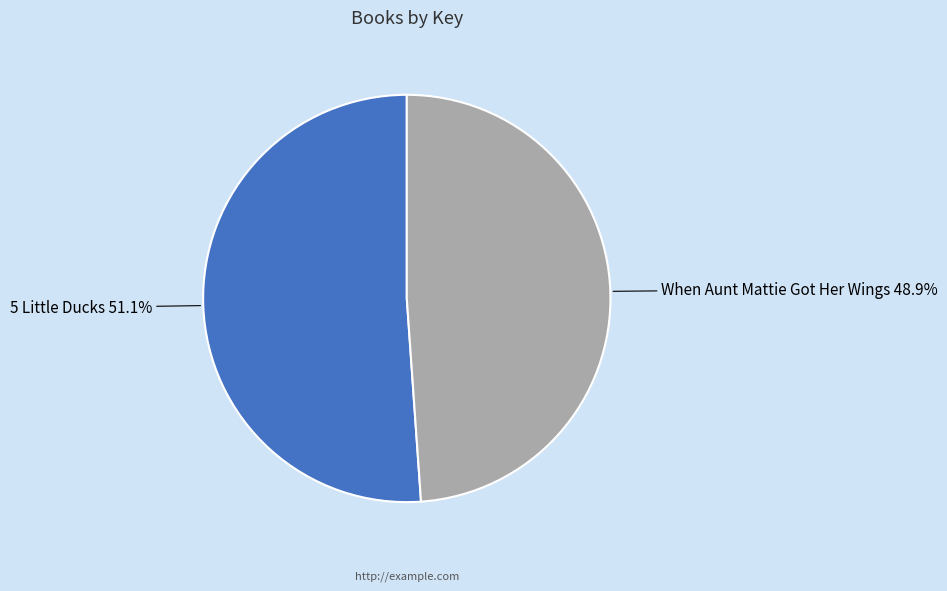

How many slices are in this pie chart?

2